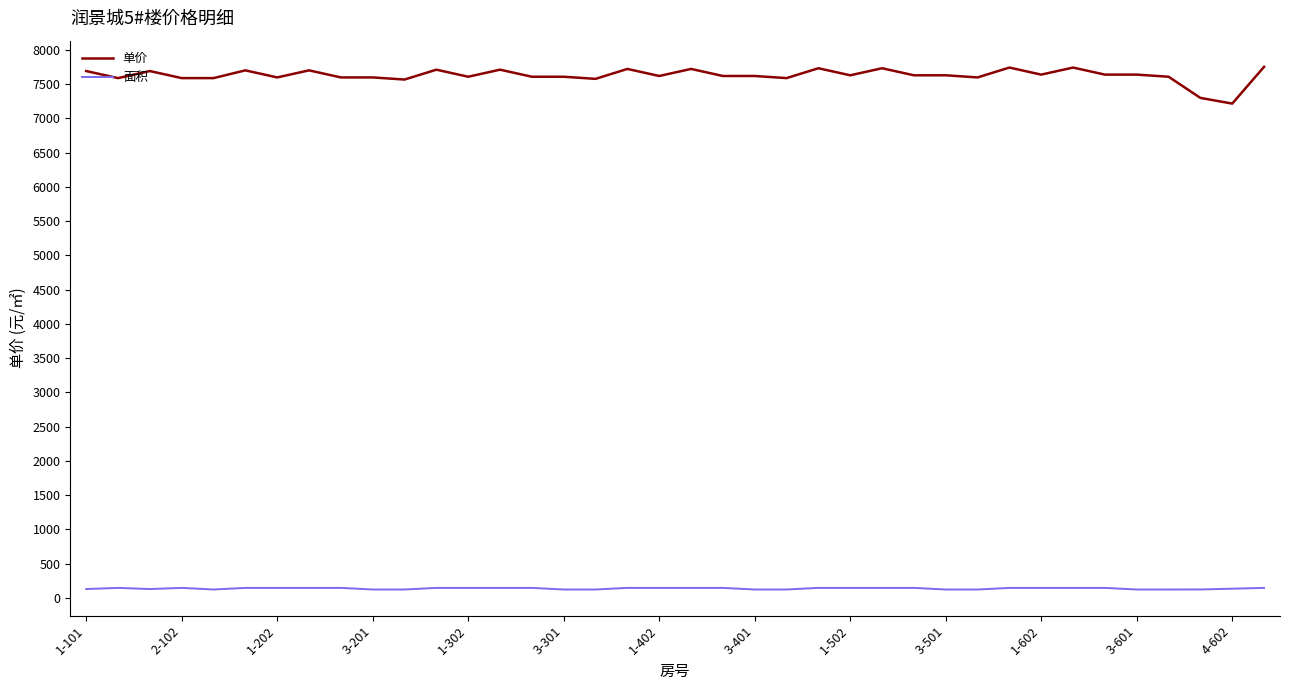

Which series has the widest spread of values?

单价